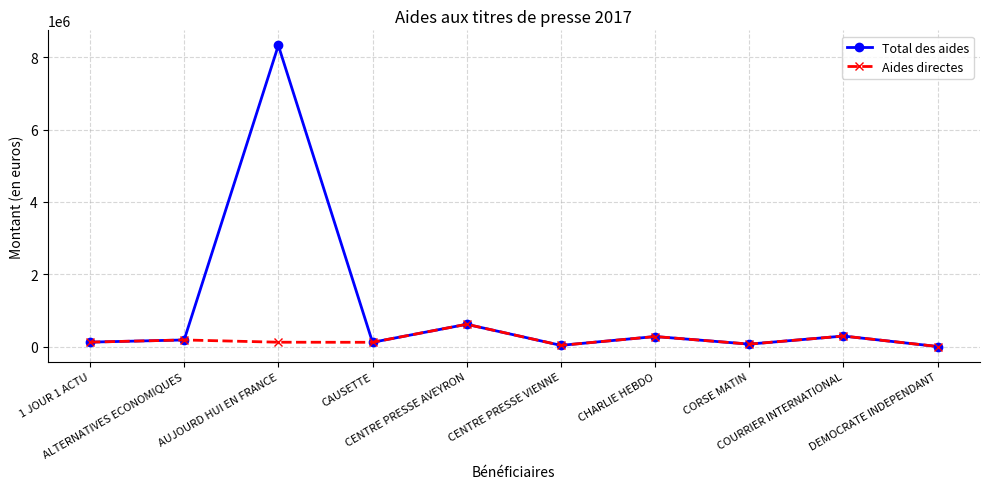

Which series has the widest spread of values?

Total des aides